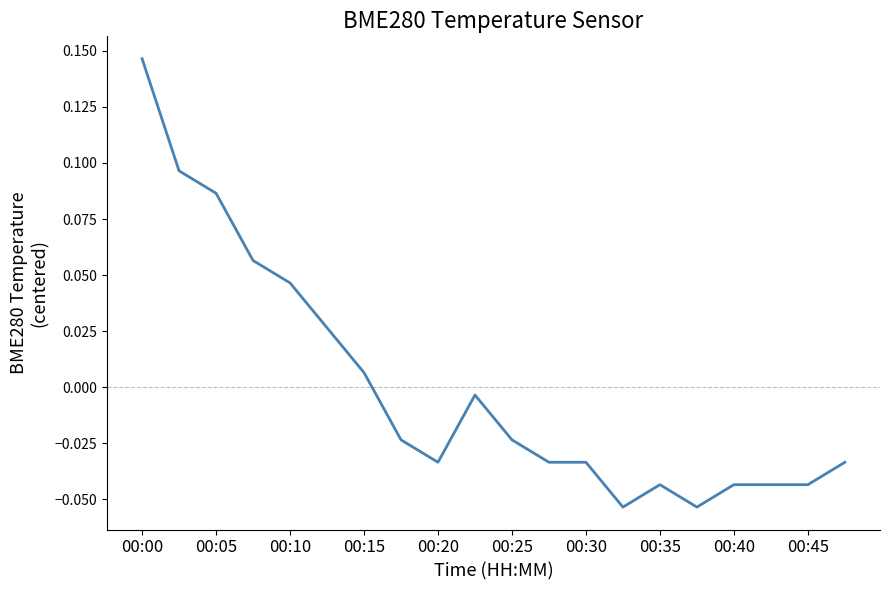

How many points are lower than both their immediate neighbors (excluding endpoints)?

3